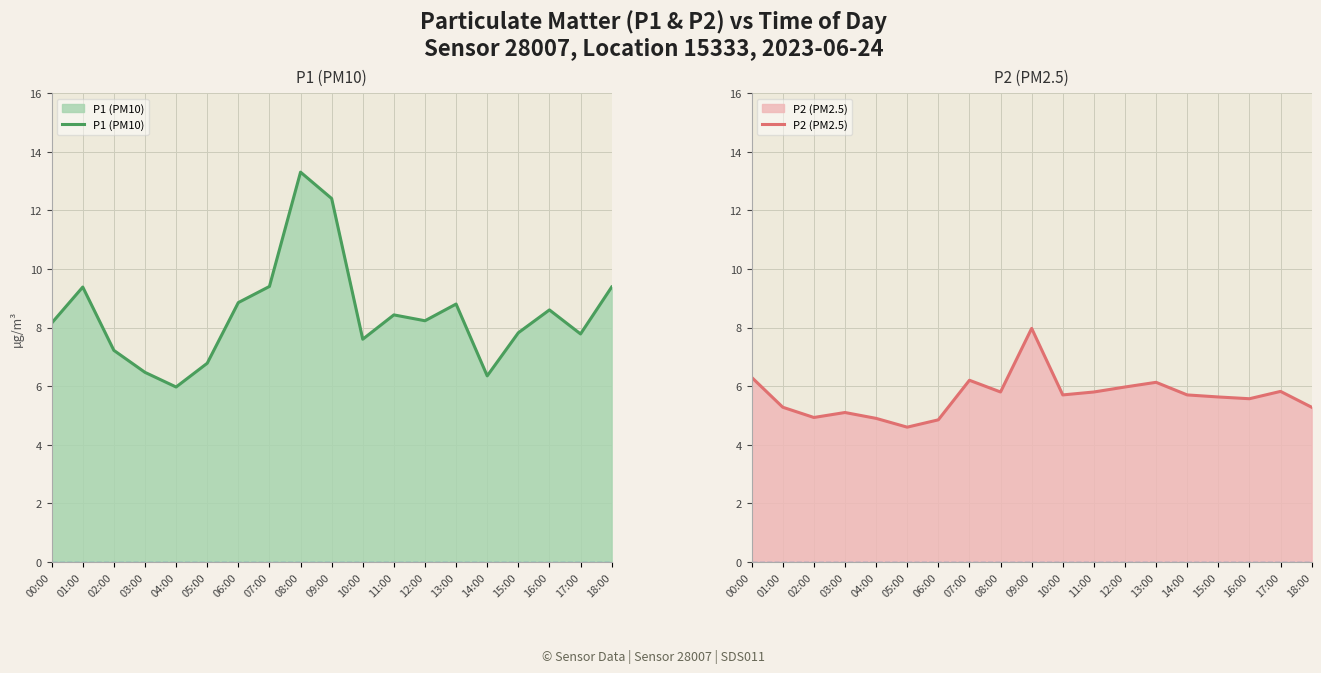

True or false: P1 (PM10) and P2 (PM2.5) intersect in this chart.

False